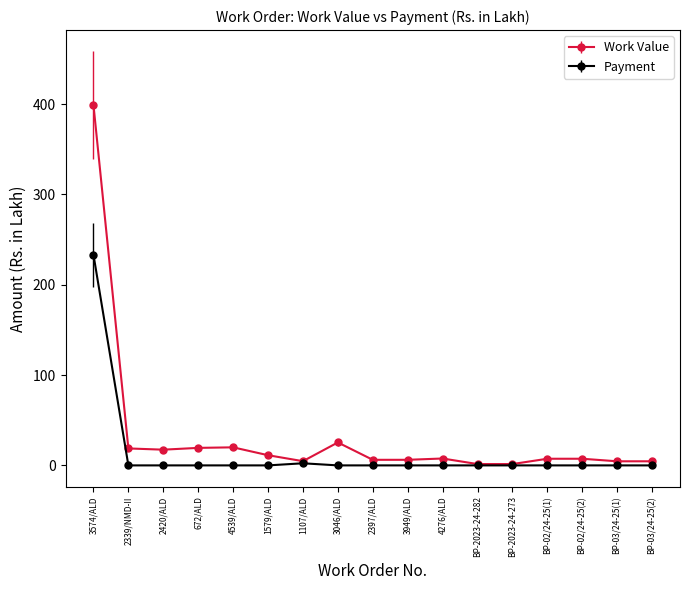

Which series has the largest range (max minus min)?

Work Value